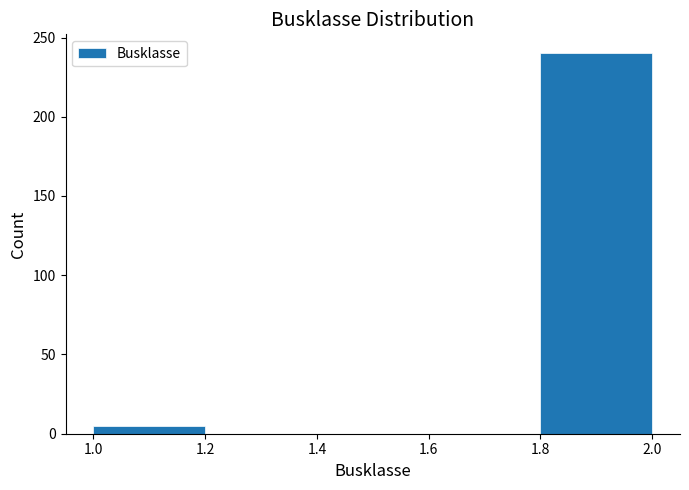

Which range on the x-axis has the tallest bar?

1.8 to 2.0